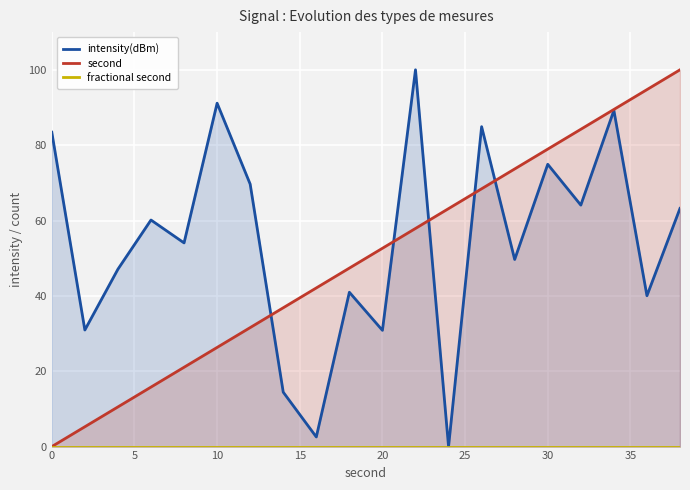

True or false: fractional second and second cross at least once.

False